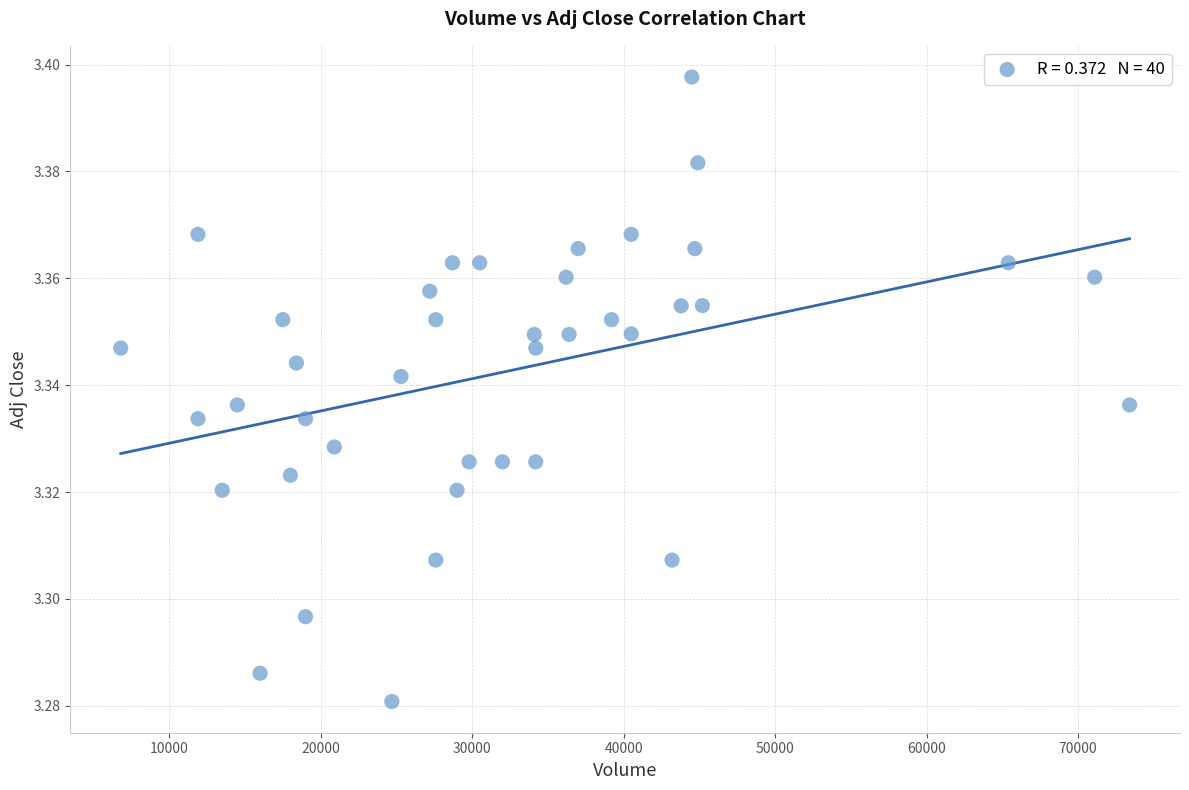

What is the range of X values (max minus min)?

66600.0